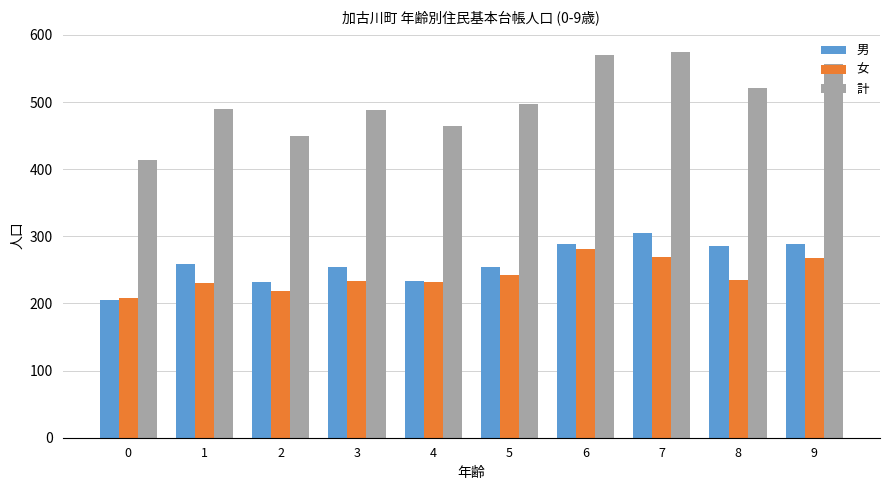

Is it true that 計 equals 570 at 6?

True